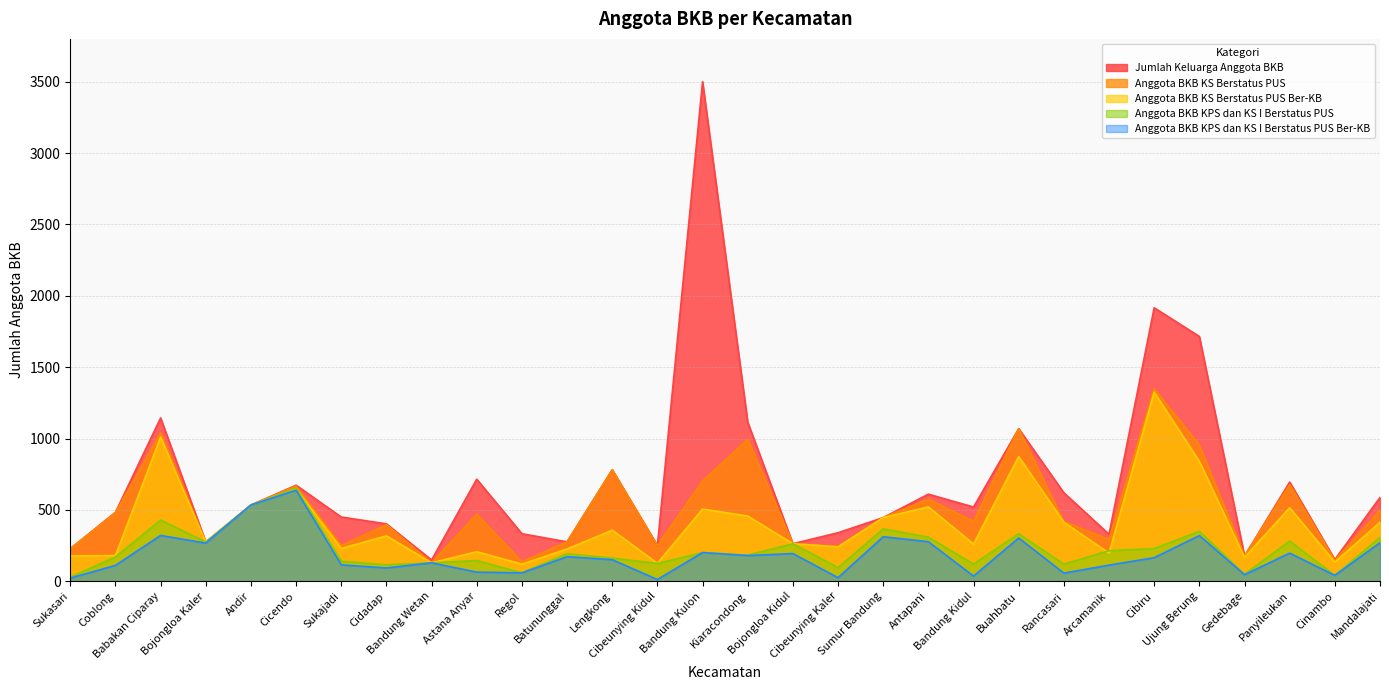

Which series has the largest total across all categories?

Jumlah Keluarga Anggota BKB